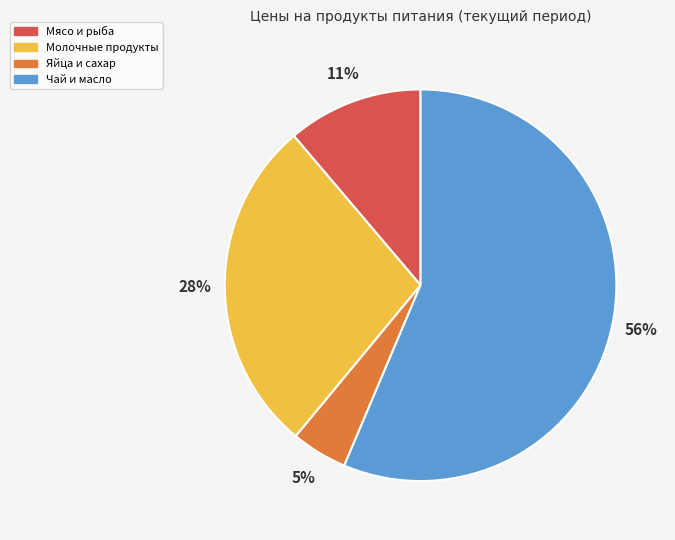

Which has a higher value, Яйца и сахар or Чай и масло?

Чай и масло